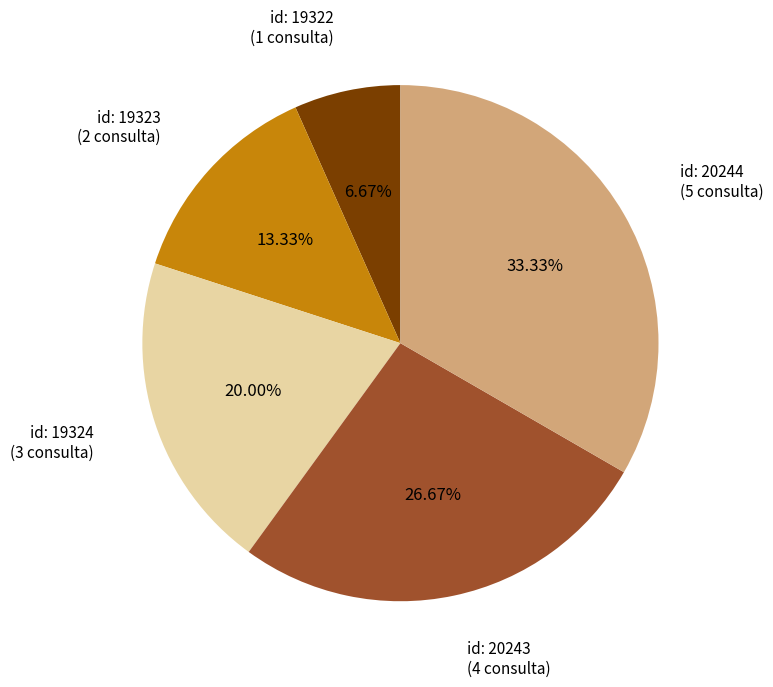

Does any single category account for the majority?

No